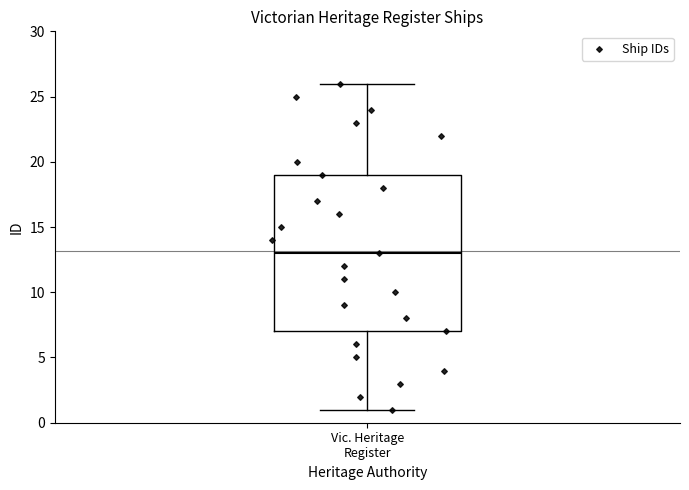

Transcribe this box plot: give where the median line is, the range the box spans, and where the two whiskers end, as read against the y-axis. The values are not printed on the chart, so give them approximately, as read against the axis.

median 13, box 7 to 19, whiskers 1 to 26